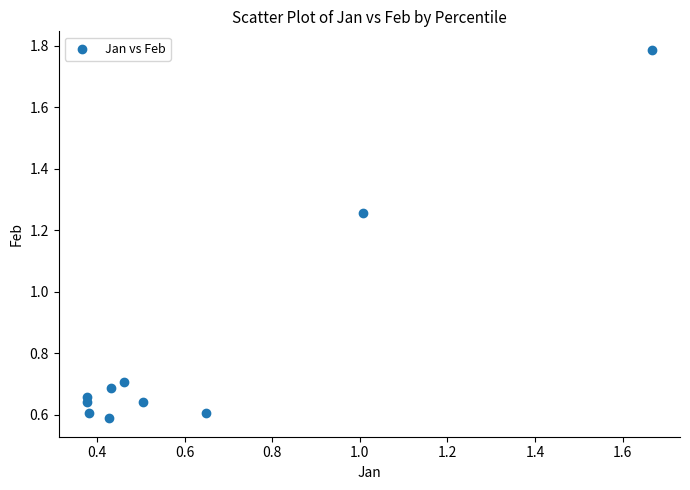

What is the average Y value?

0.8